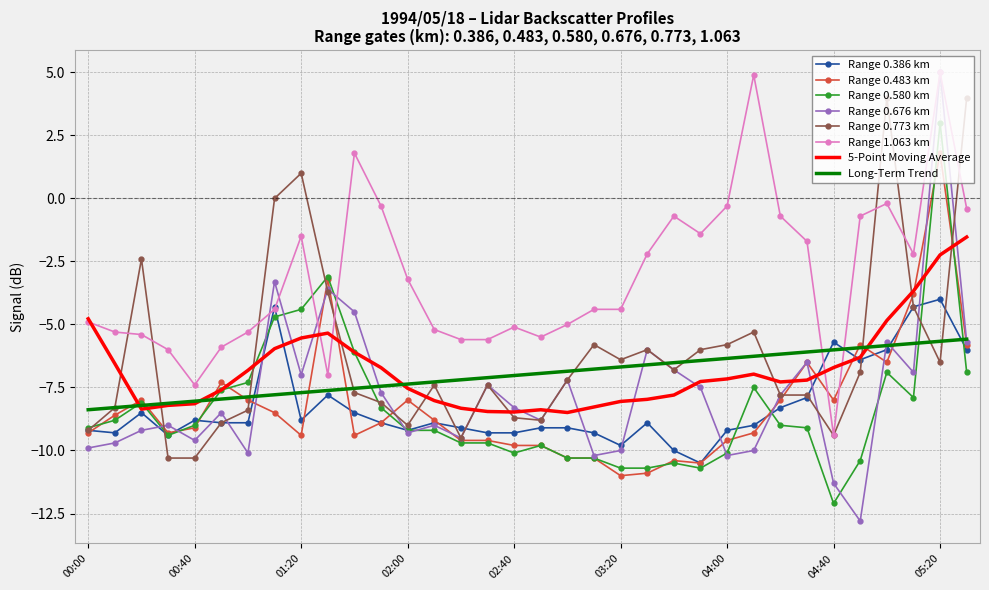

Which series has the largest total across all categories?

Range 1.063 km